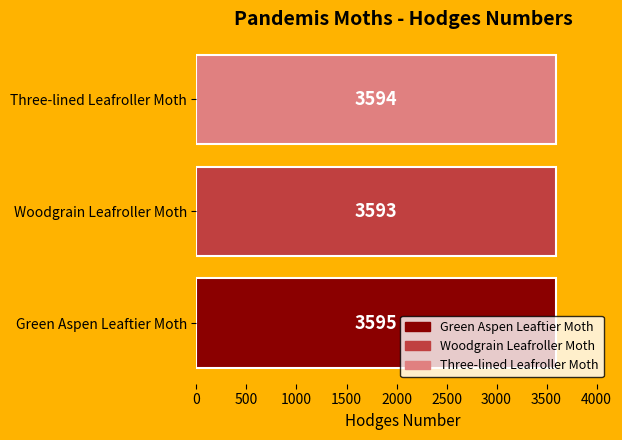

How many values are between 3593 and 3595?

3